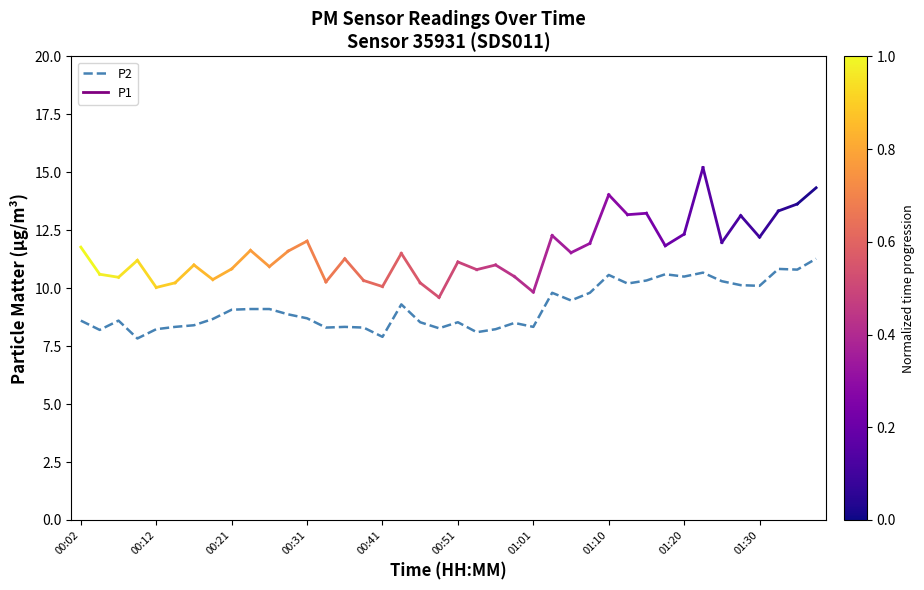

What is the minimum value shown in the chart?

7.8